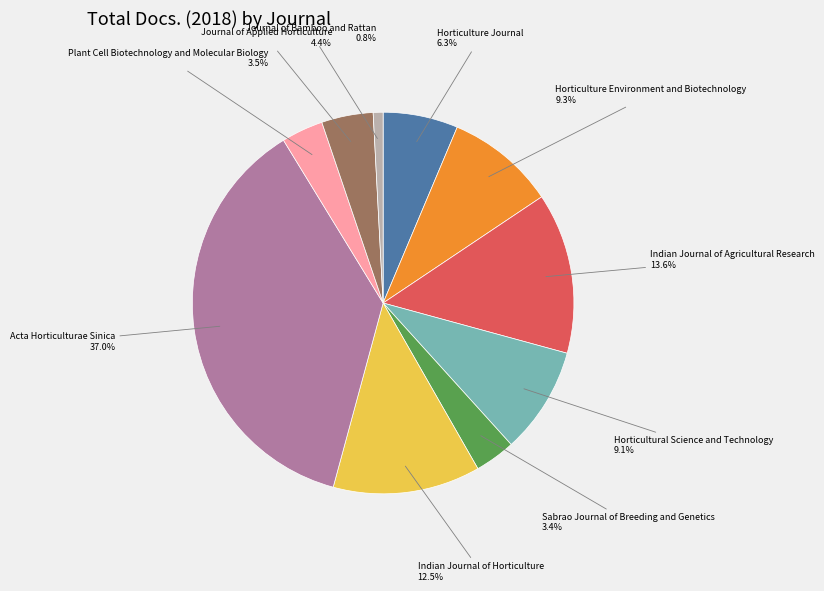

Is there a majority slice in this chart?

No